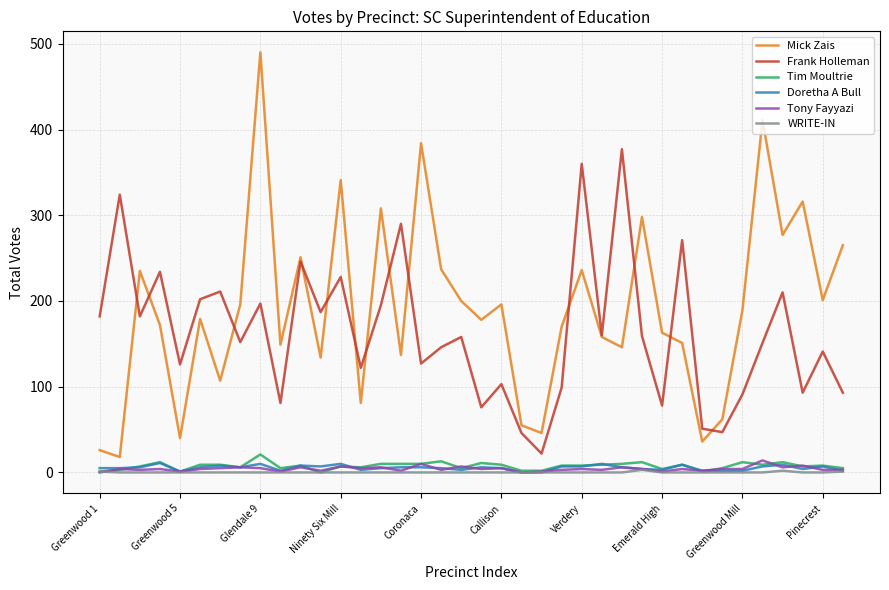

True or false: Tim Moultrie and Frank Holleman intersect in this chart.

False